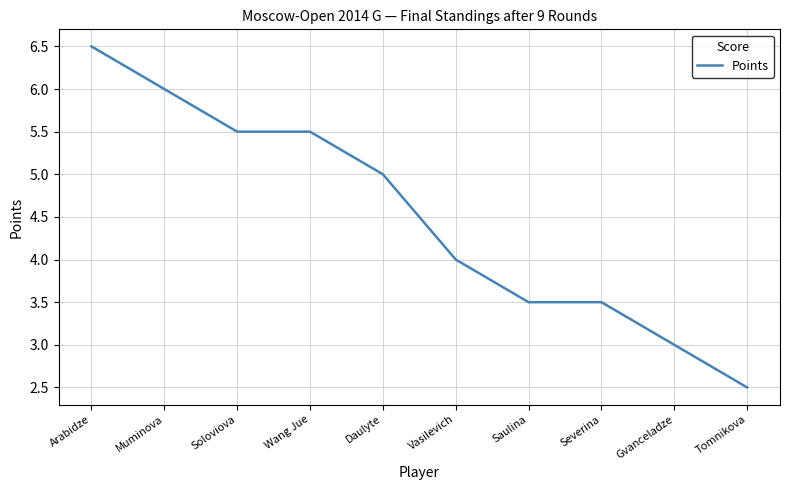

The value at Tomnikova is 2.5. True or false?

True